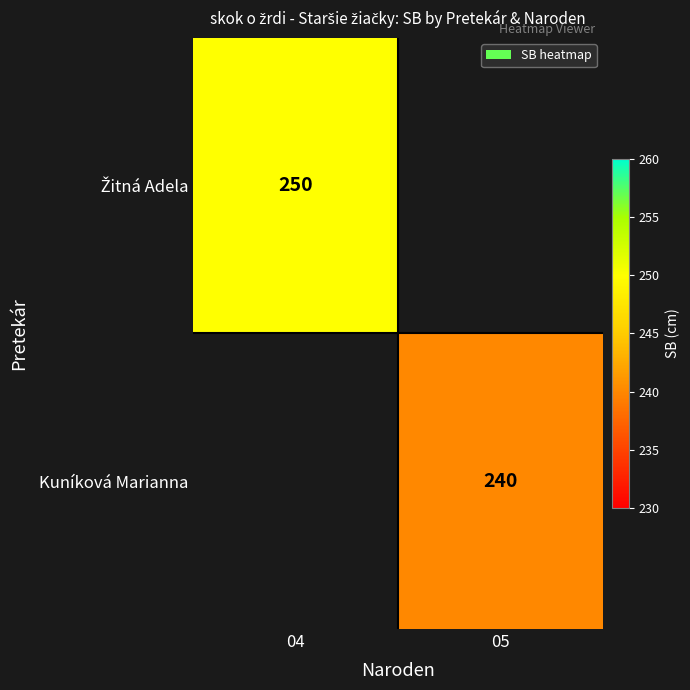

Is the value of Kuníková Marianna at 04 greater than the value of Žitná Adela at 04?

No